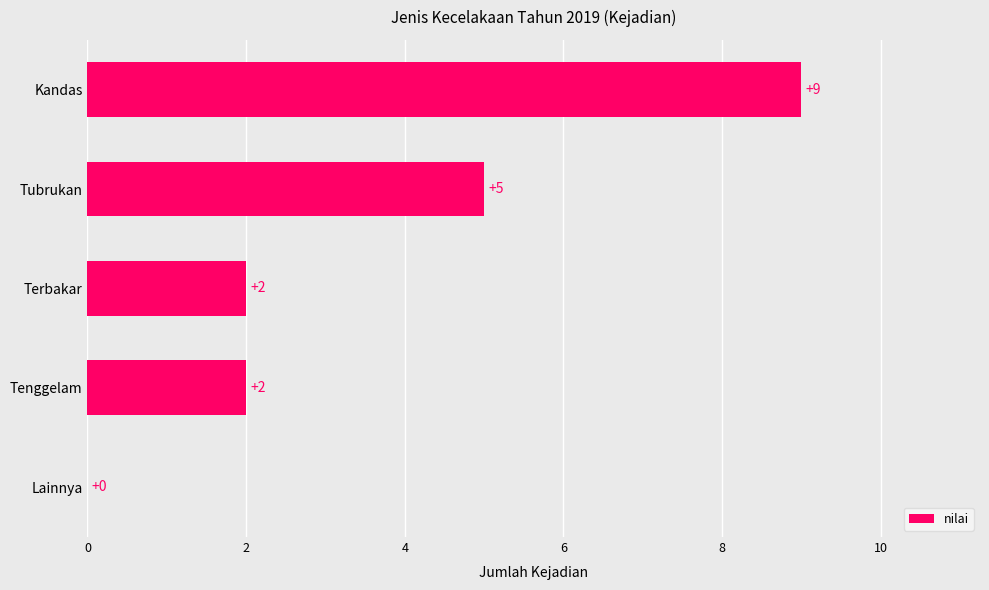

Are the bars horizontal?

Yes